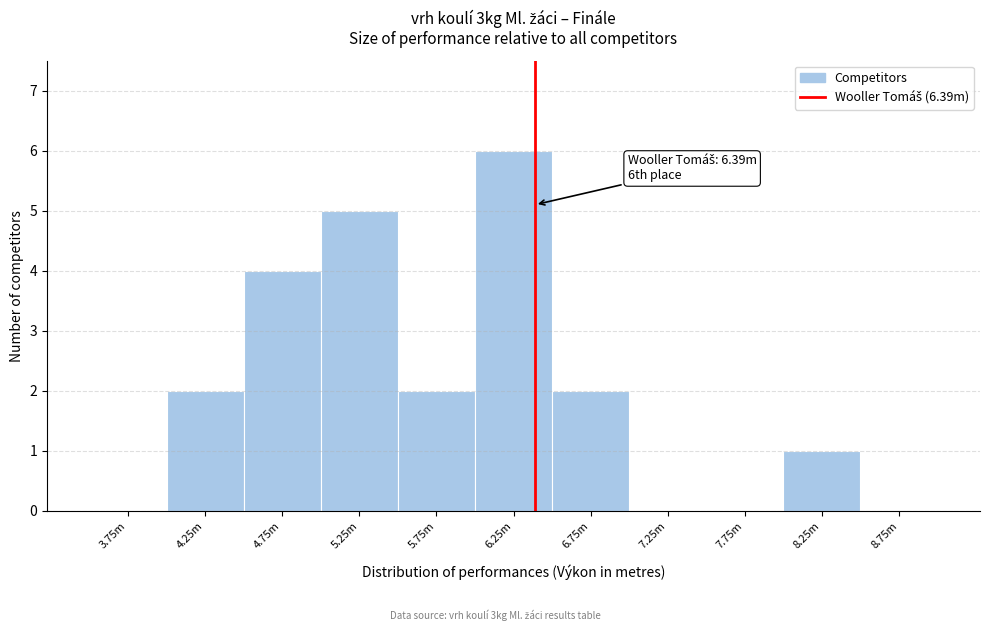

Reading left to right, what are all the values shown in this chart?

3.75m=0	4.25m=2	4.75m=4	5.25m=5	5.75m=2	6.25m=6	6.75m=2	7.25m=0	7.75m=0	8.25m=1	8.75m=0